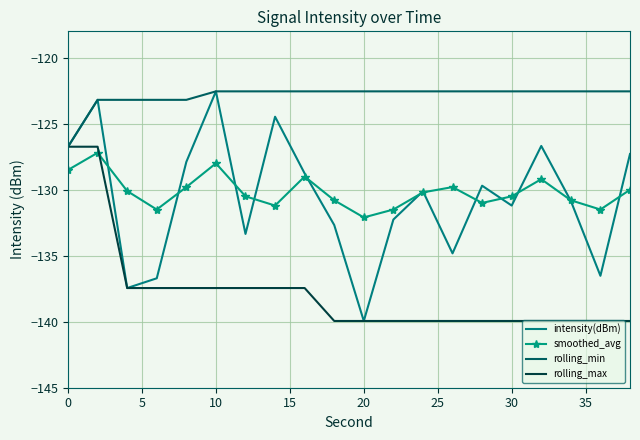

Which series has the widest spread of values?

intensity(dBm)